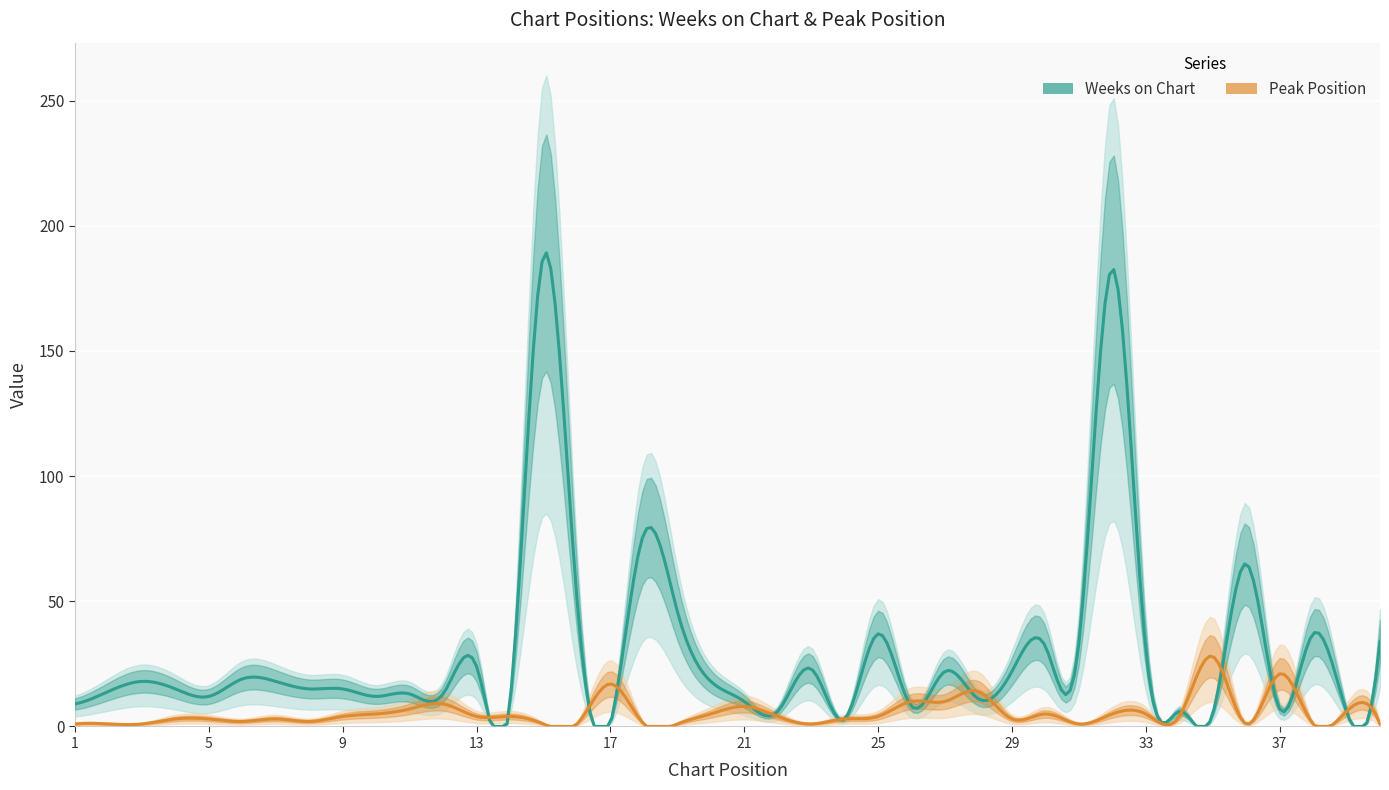

What is the greatest value displayed?

188